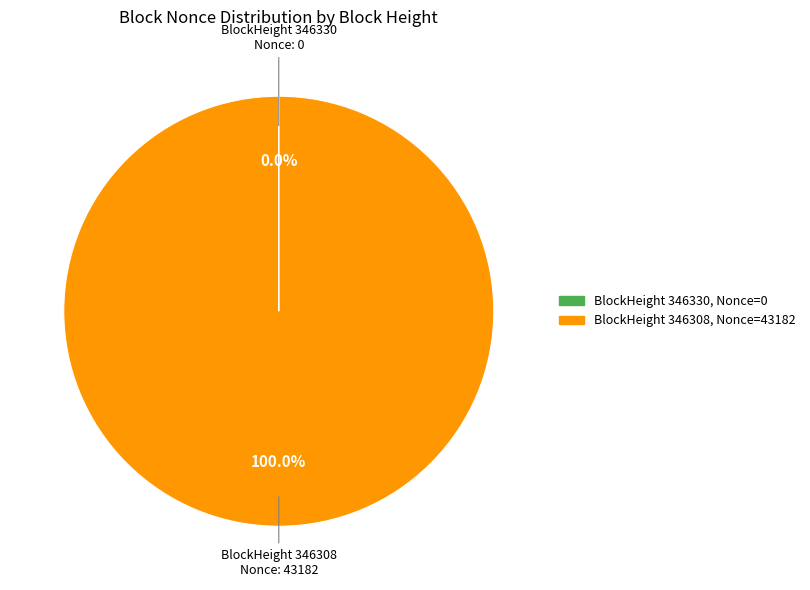

Does any single category account for the majority?

Yes